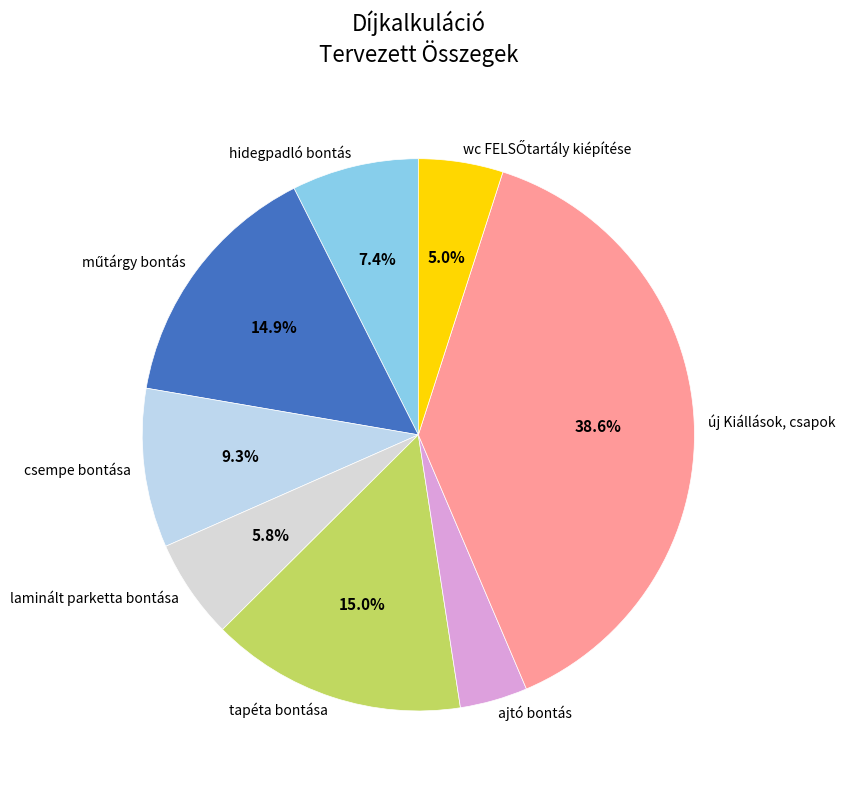

Does any single category account for the majority?

No